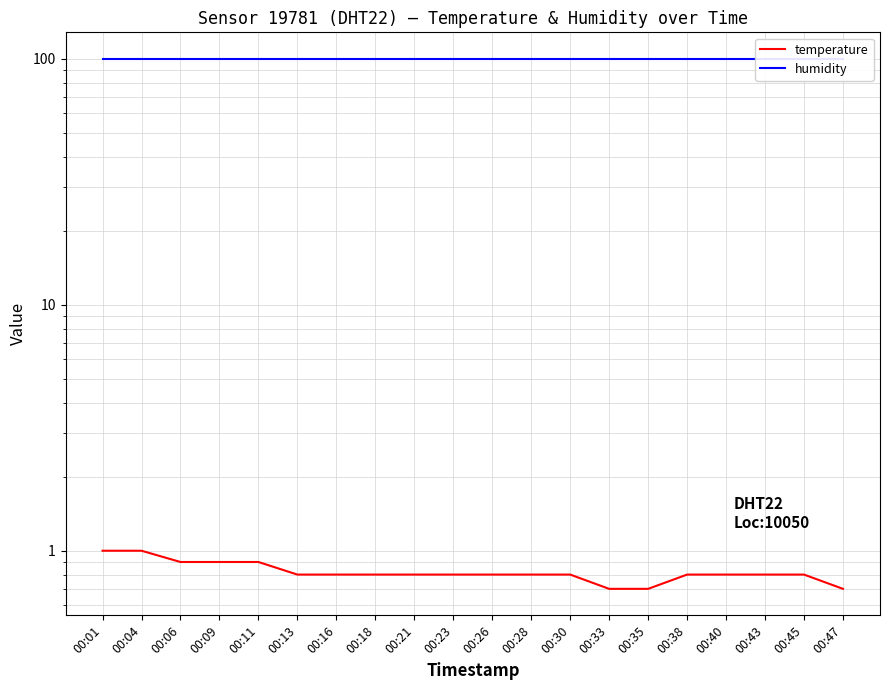

Reading left to right, list all the values displayed in this chart.

temperature: 1.0	1.0	0.9	0.9	0.9	0.8	0.8	0.8	0.8	0.8	0.8	0.8	0.8	0.7	0.7	0.8	0.8	0.8	0.8	0.7
humidity: 99.9	99.9	99.9	99.9	99.9	99.9	99.9	99.9	99.9	99.9	99.9	99.9	99.9	99.9	99.9	99.9	99.9	99.9	99.9	99.9